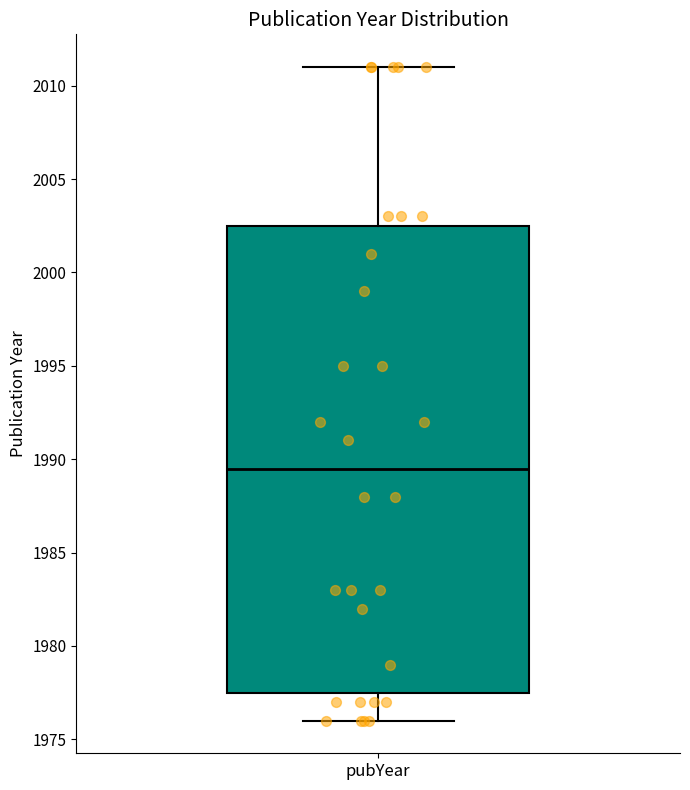

Read this box plot against the y-axis: the position of the median line, the range covered by the box, and the ends of both whiskers. The values are not printed on the chart, so give them approximately, as read against the axis.

median 1989.5, box 1977.5 to 2002.5, whiskers 1976.0 to 2011.0